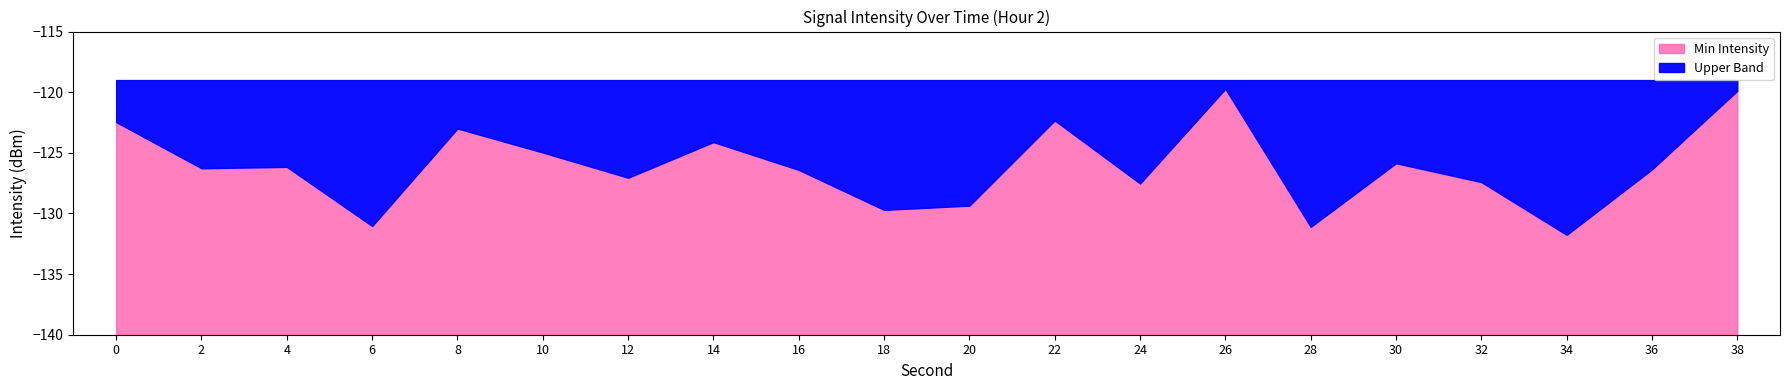

What is the smallest value displayed?

-131.8